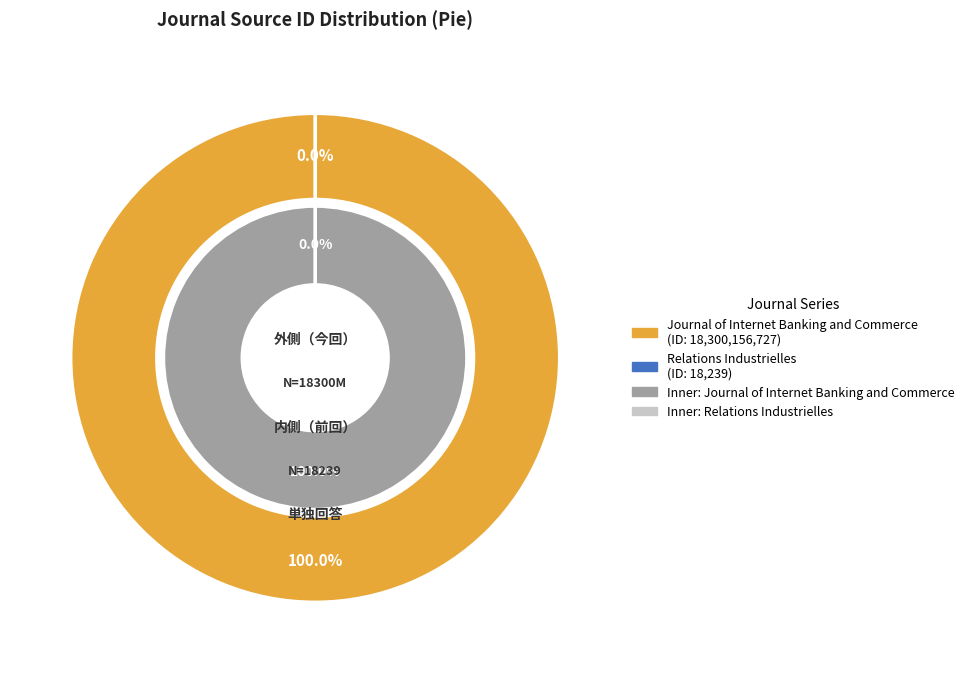

What is the change in value from Journal of Internet Banking and Commerce to Relations Industrielles?

-18300138488